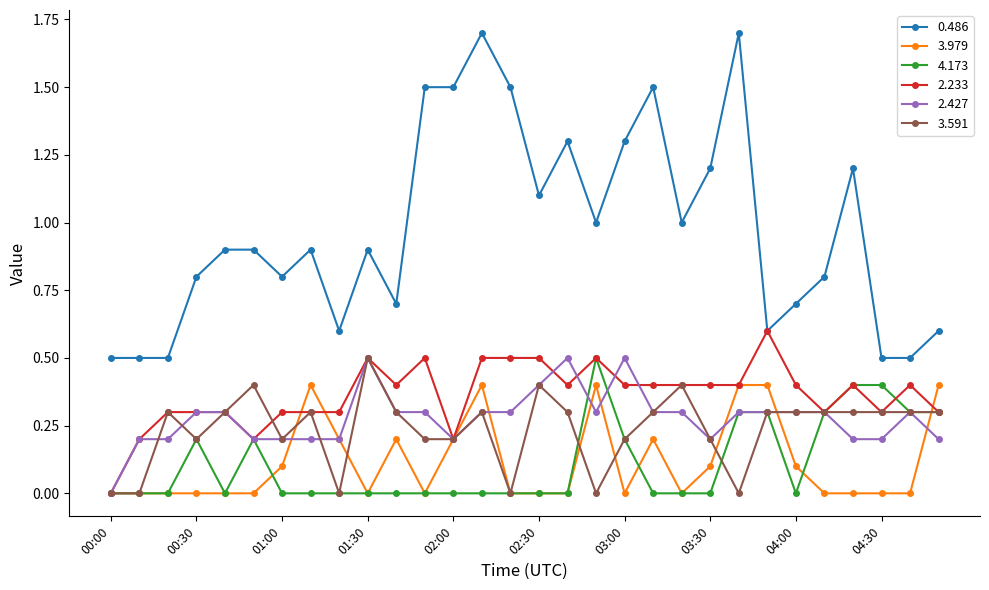

What is the value of the 3.979 point at the 11th from the left?

0.2